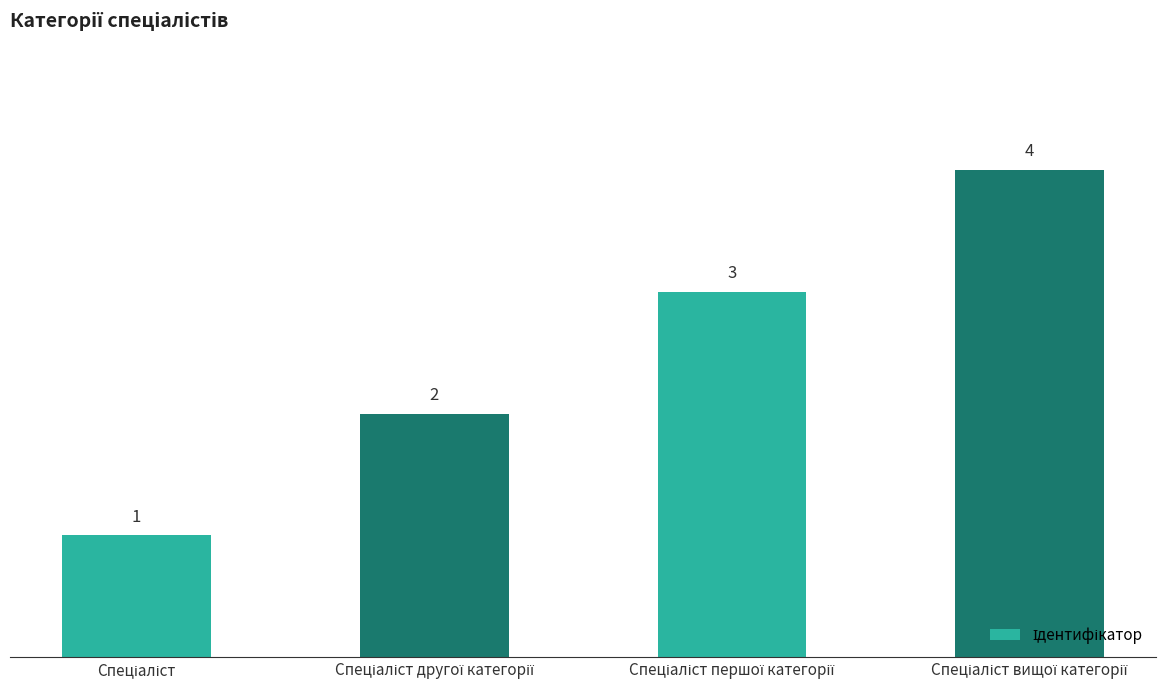

What is the sum of all values?

10